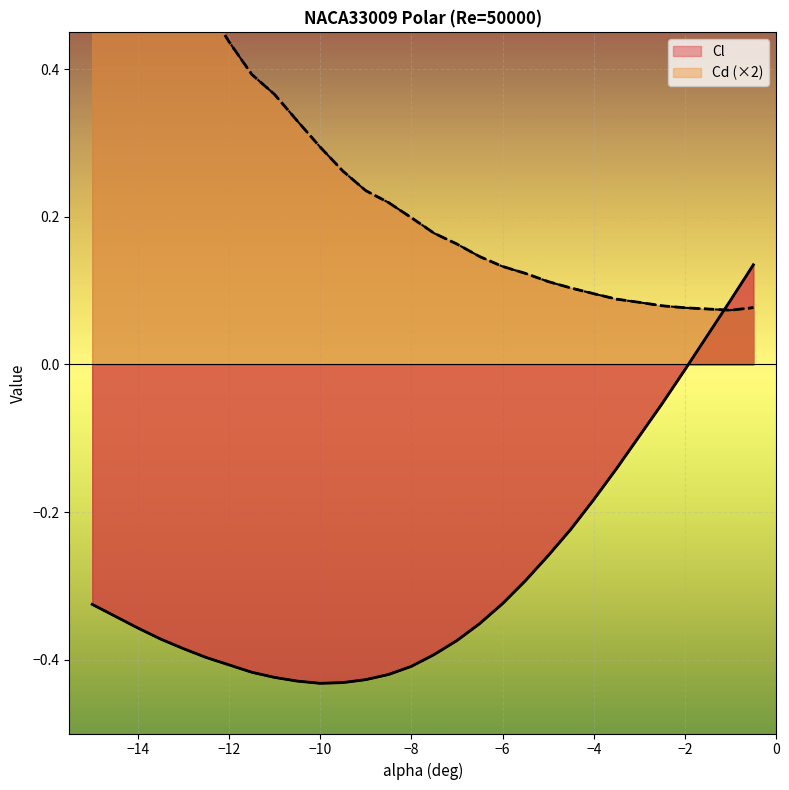

How many interior local valleys does the Cd series have?

1